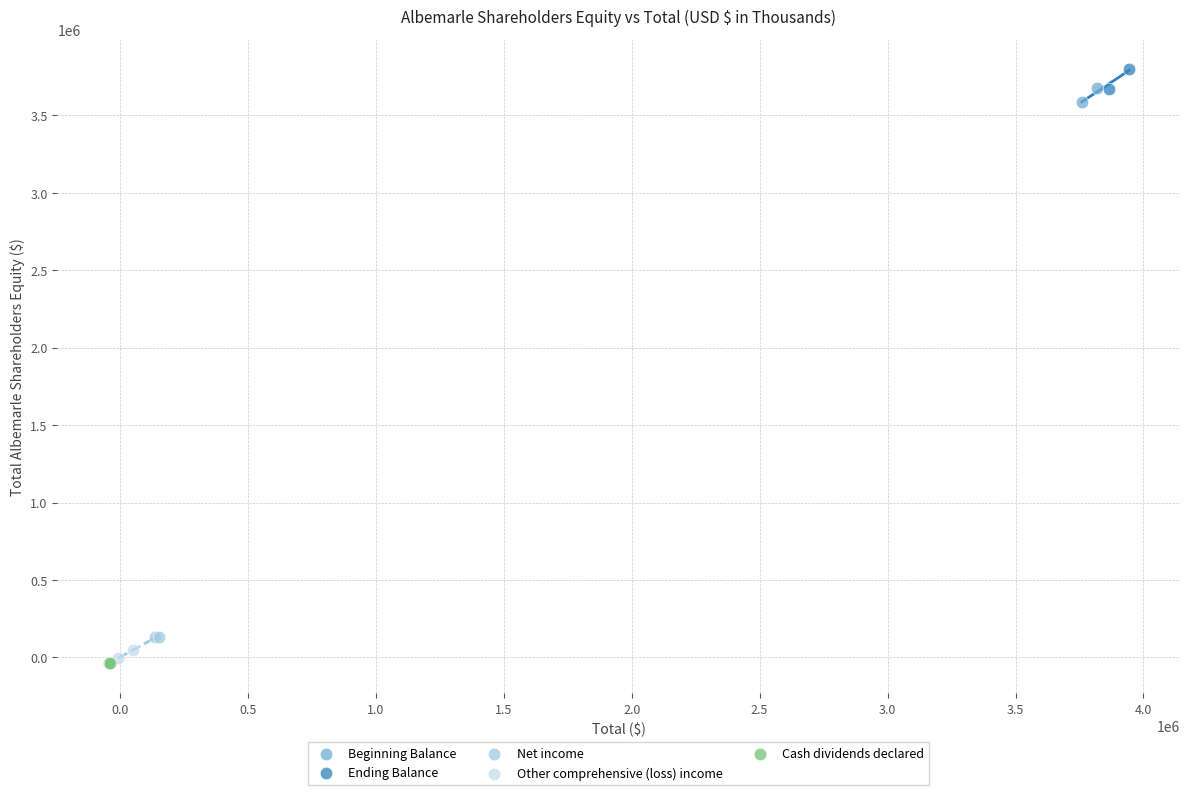

What are all the series names shown in the legend?

Beginning Balance, Ending Balance, Net income, Other comprehensive (loss) income, Cash dividends declared